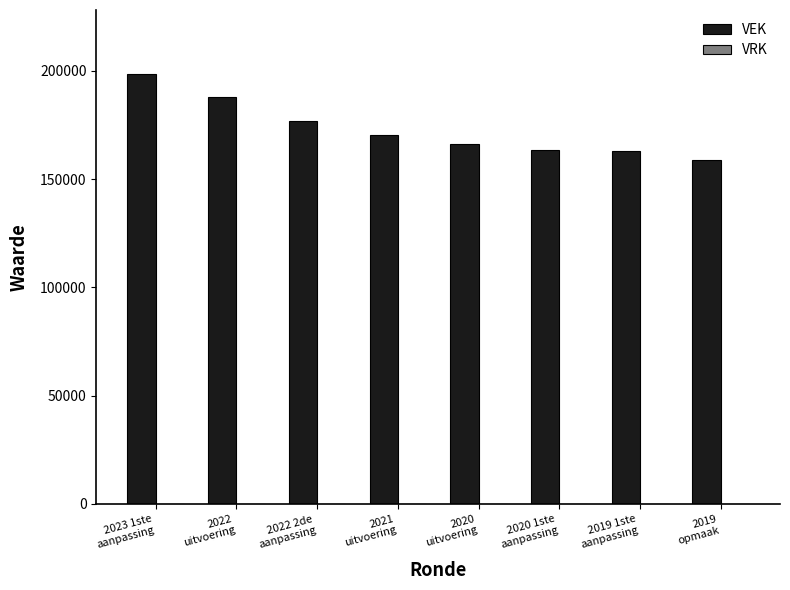

What is the average value?

173046